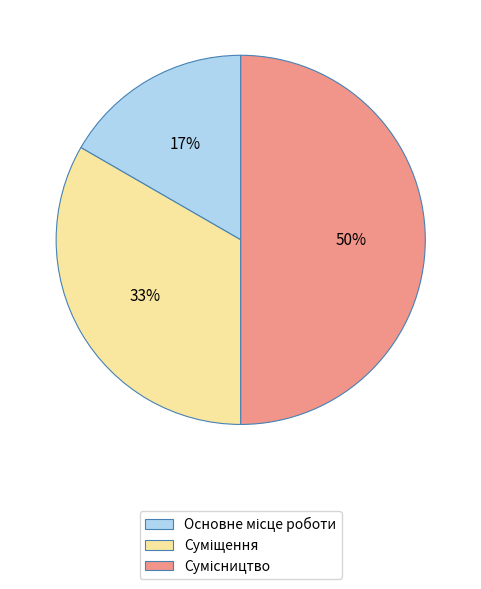

To the nearest percent, what is the difference between the largest and smallest slice percentages?

33%